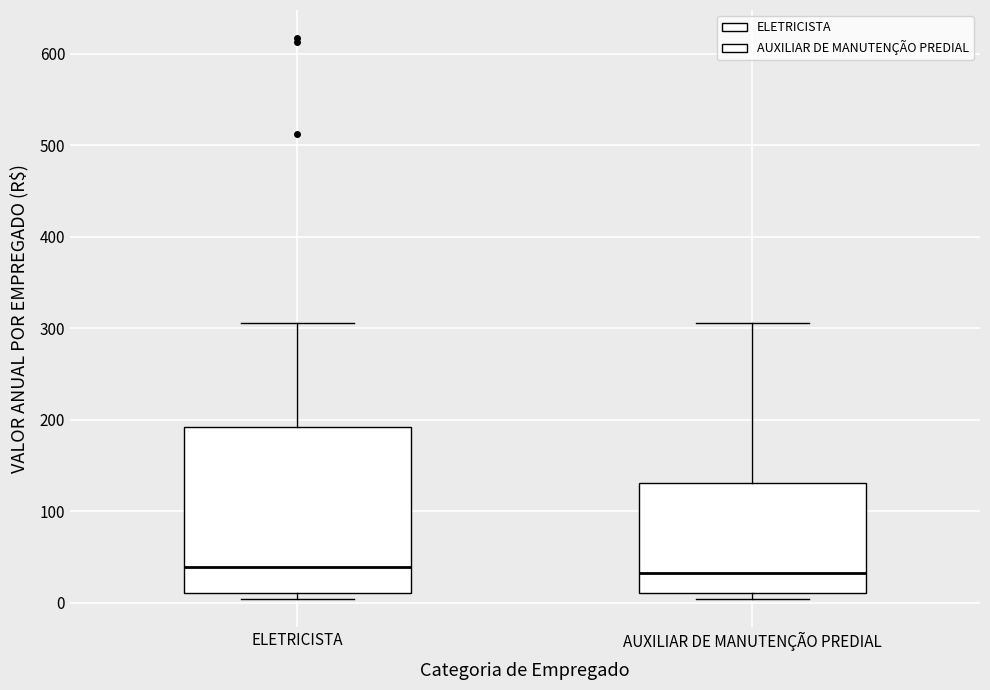

Reading left to right, transcribe this box plot: for each box, give where its median line is, the range the box spans, and where its two whiskers end, as read against the y-axis. The values are not printed on the chart, so give them approximately, as read against the axis.

ELETRICISTA: median 40, box 10 to 190, whiskers 0 to 310
AUXILIAR DE MANUTENÇÃO PREDIAL: median 30, box 10 to 130, whiskers 0 to 310